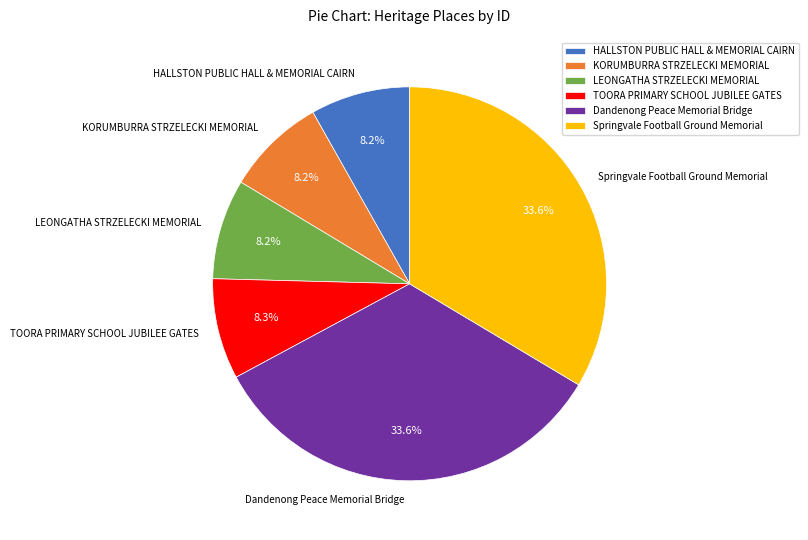

Is there a majority slice in this chart?

No